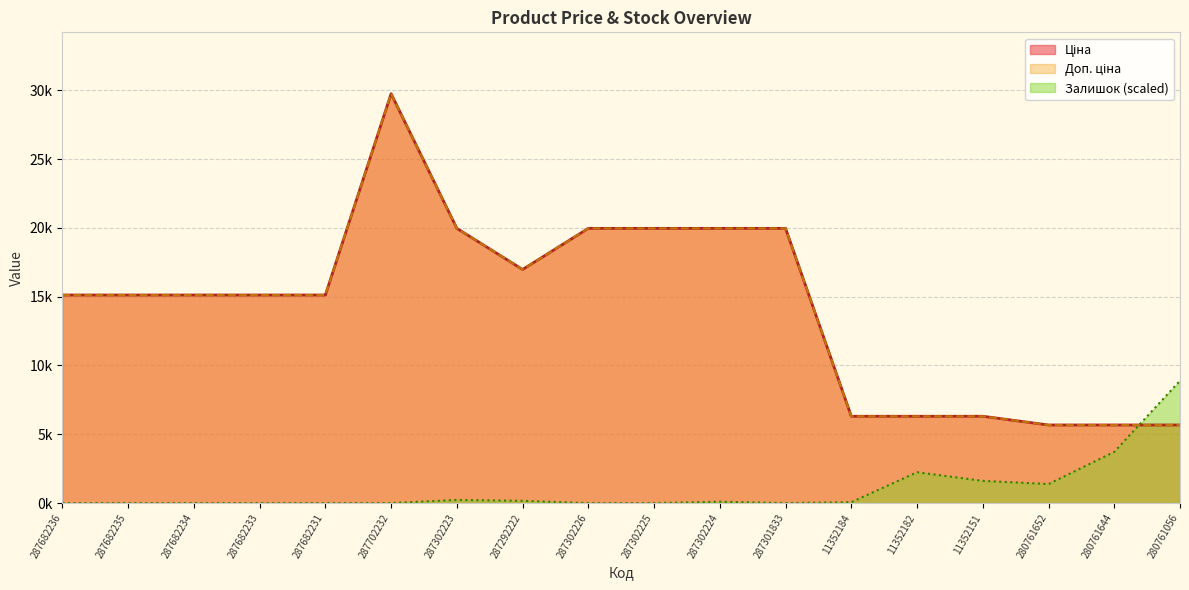

Where does the Доп. ціна series first go above 15120?

287702232